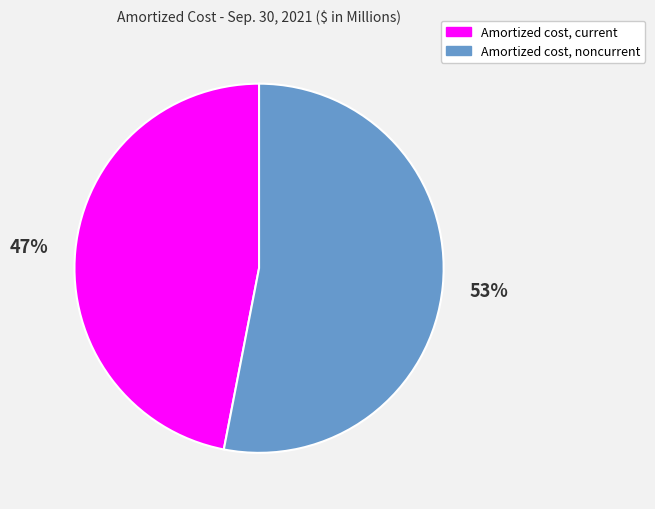

To the nearest percent, what percentage of the pie is Amortized cost, noncurrent?

53%